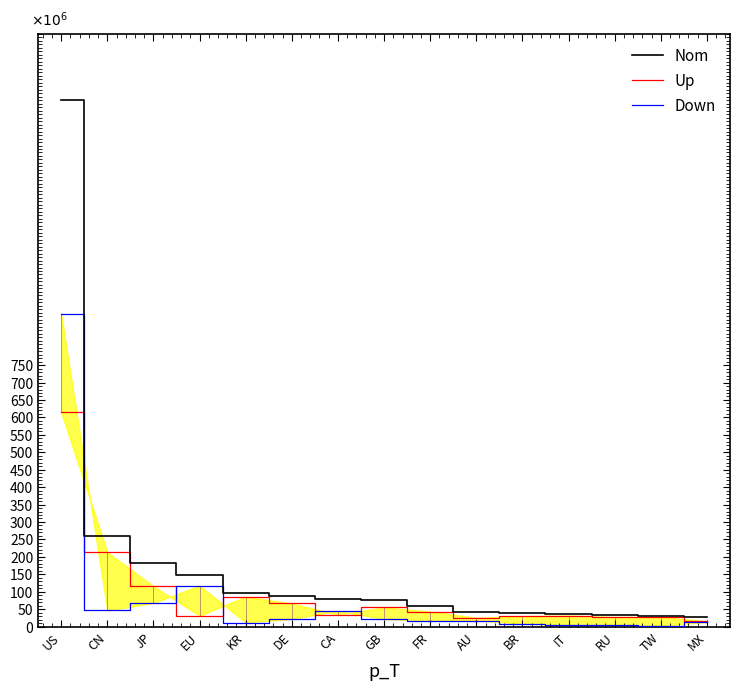

What is the total value across all series at FR?

120174016